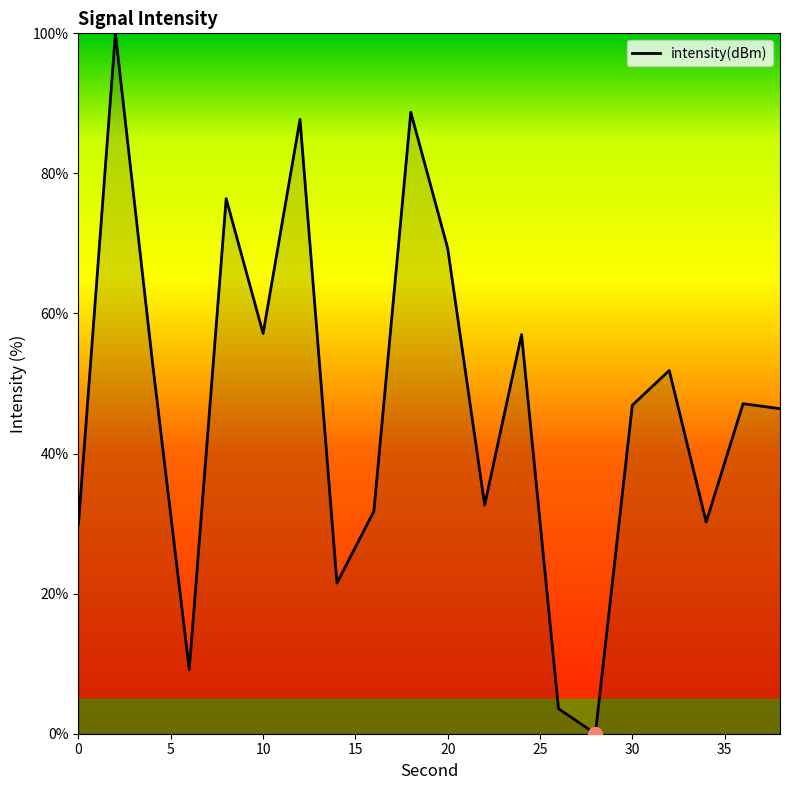

What is the greatest value displayed?

100.0